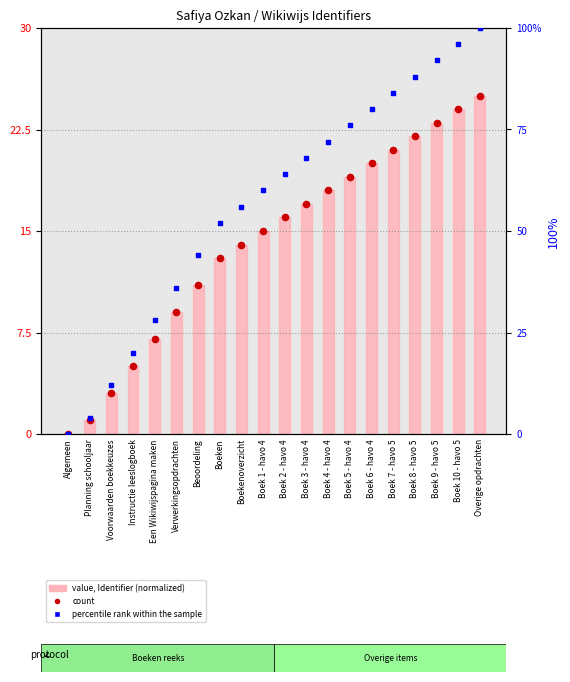

Is the value of percentile rank within the sample at Boek 9 - havo 5 greater than the value of count at Boek 3 - havo 4?

Yes